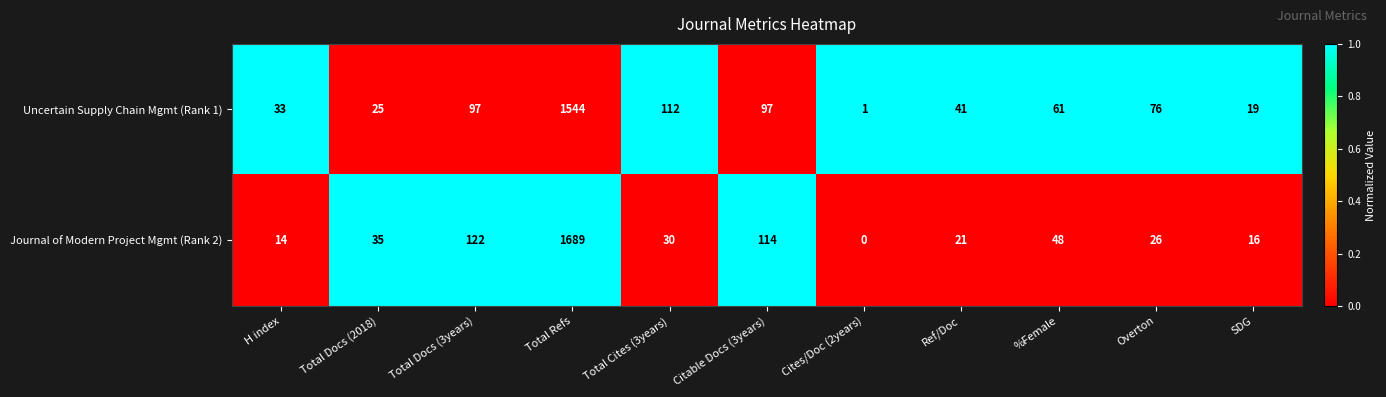

What is the difference between the highest and lowest values at Total Docs (2018)?

10